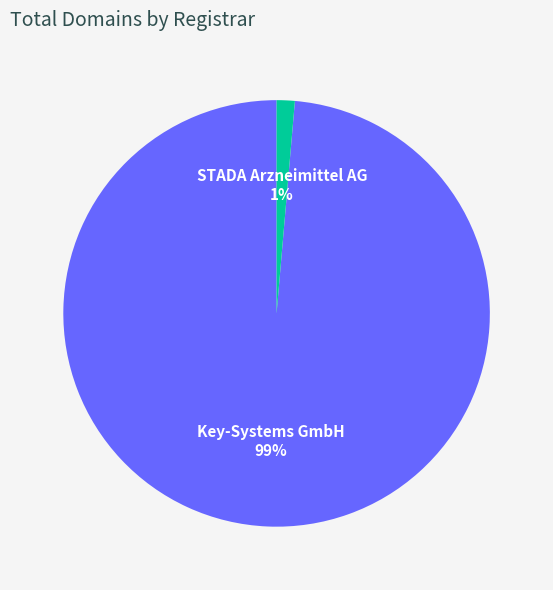

To the nearest percent, what is the average slice percentage?

50%